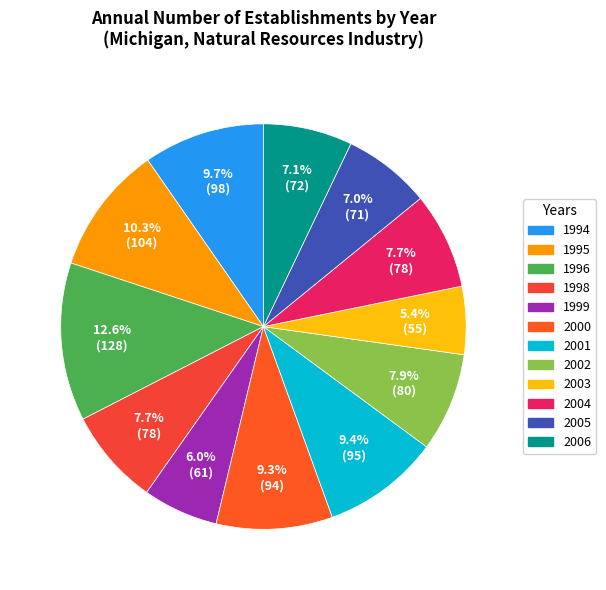

How many segments does this pie chart have?

12